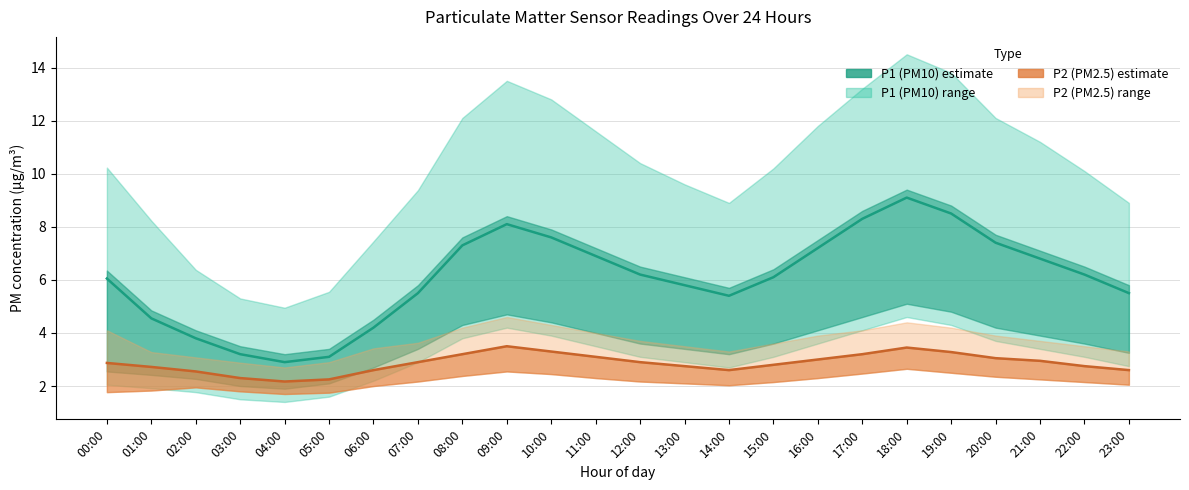

At which category does P2 (PM2.5) reach its first local valley?

04:00